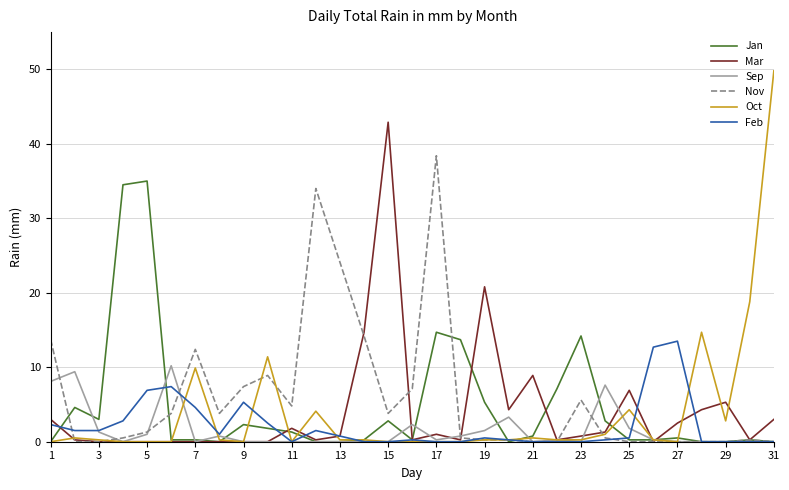

List the series in order of their peak value, highest first.

Oct, Mar, Nov, Jan, Feb, Sep